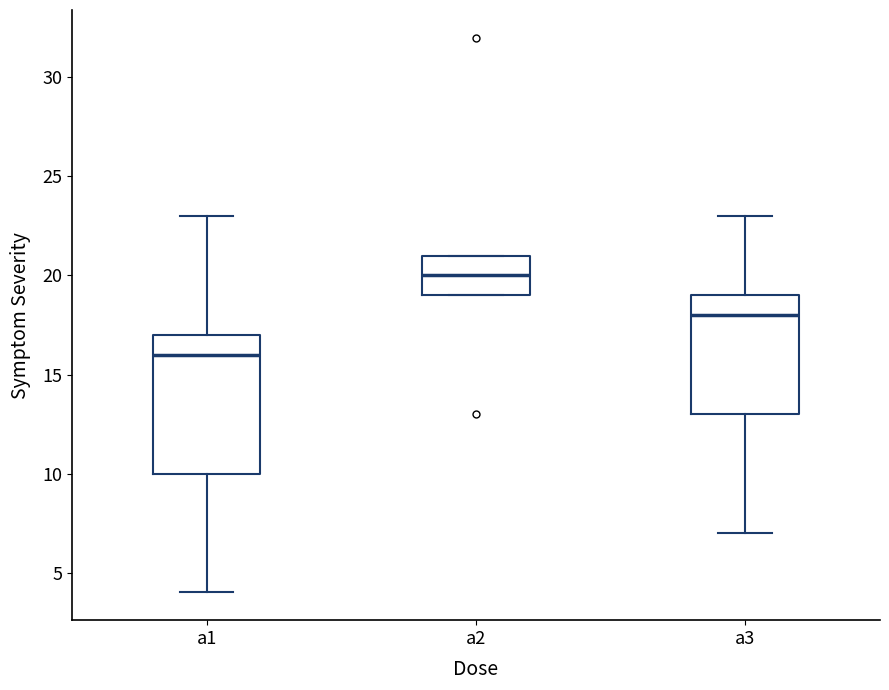

Which box is the tallest, from its lower edge to its upper edge?

a1